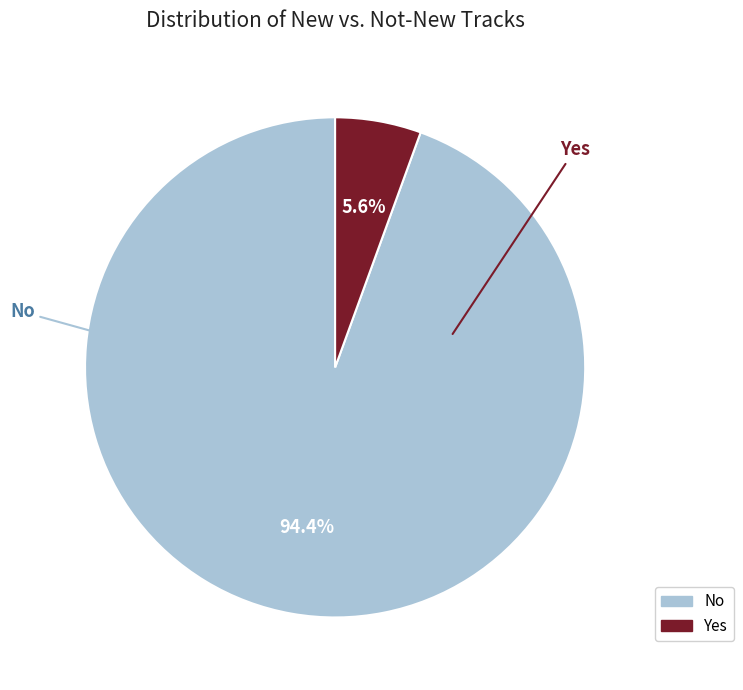

Rank the categories by value from highest to lowest.

No, Yes